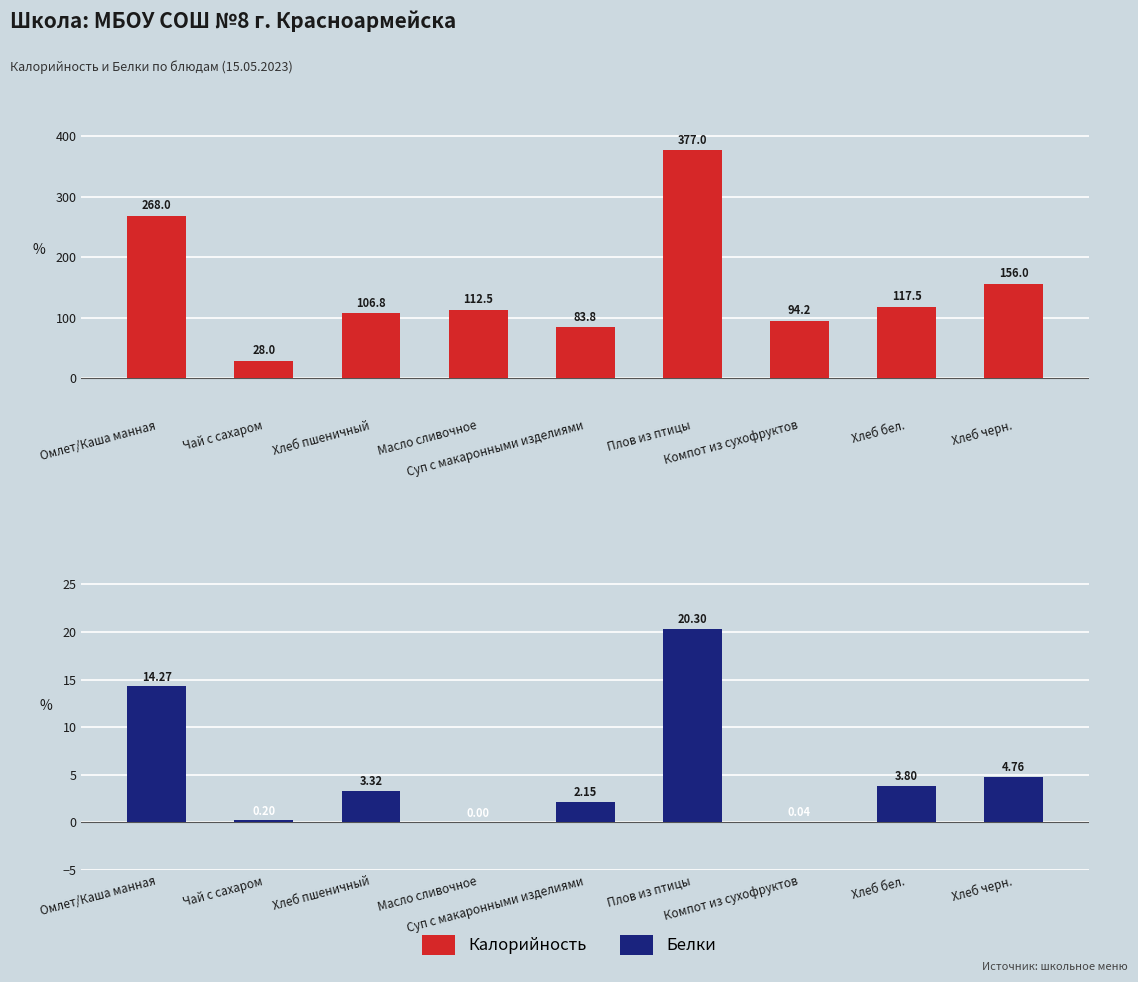

What is the minimum value for Калорийность?

28.0